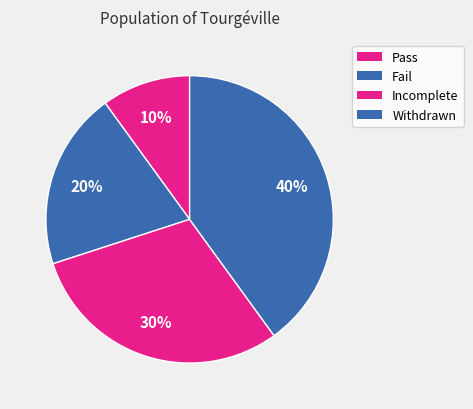

The Withdrawn slice represents 31% of the pie. True or false?

False